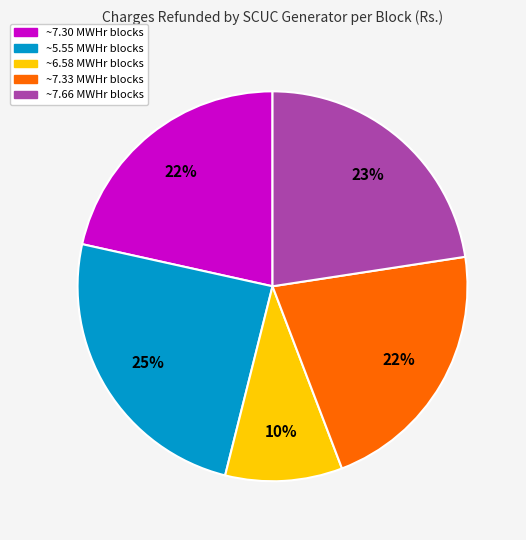

Is there a majority slice in this chart?

No